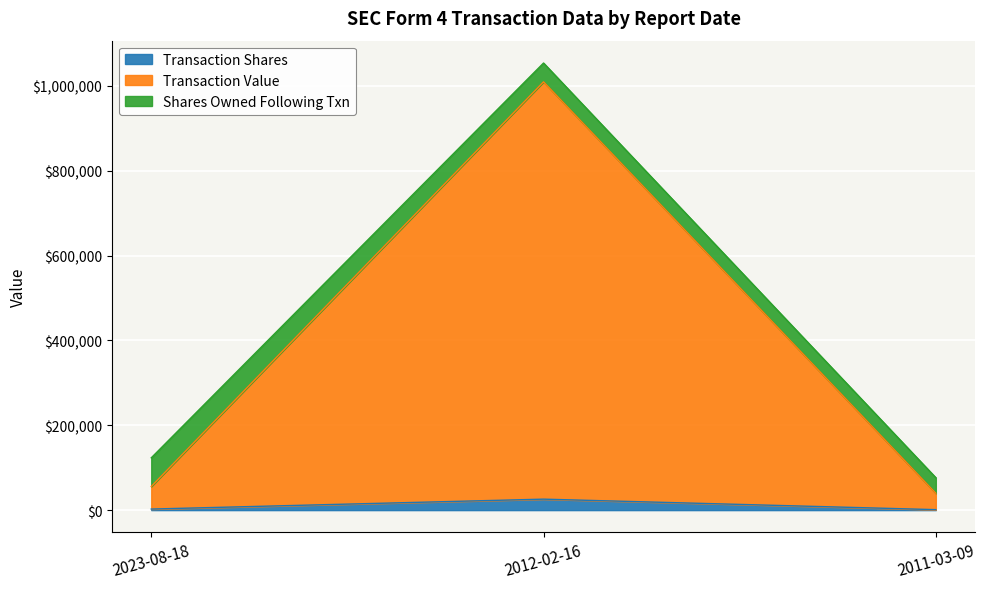

At which category is the sum across all series the highest?

2012-02-16